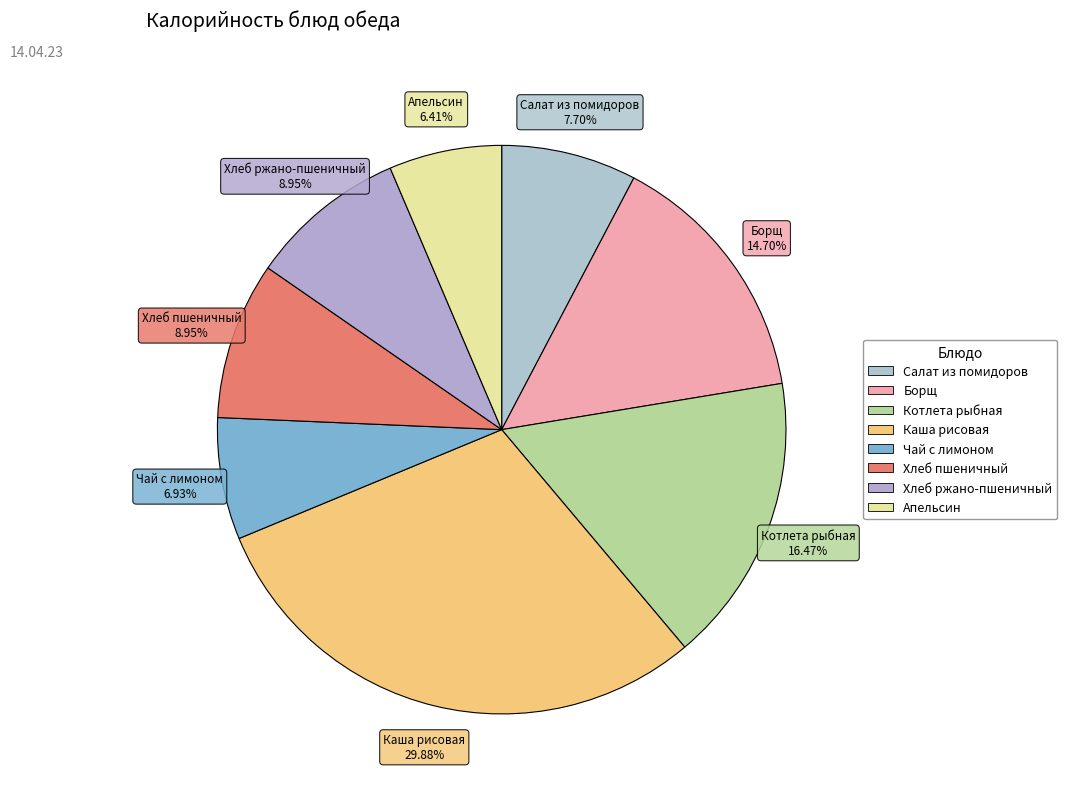

To the nearest percent, what is the difference between the Борщ and Салат из помидоров slice percentages?

7%